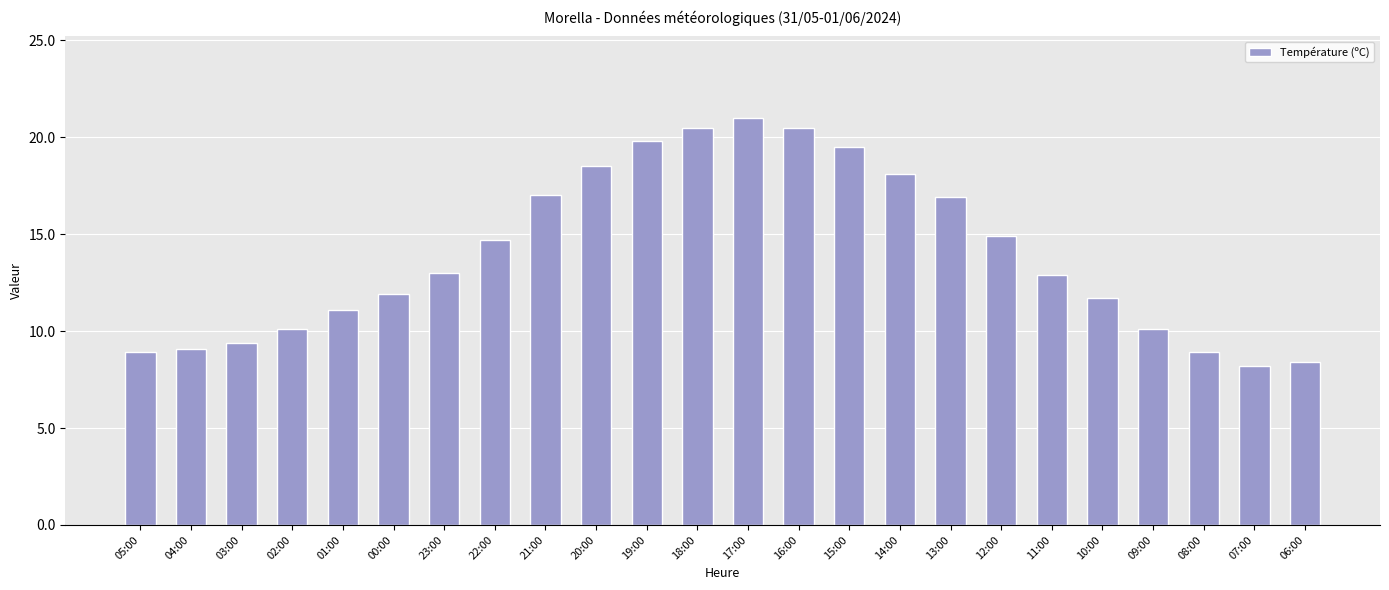

What is the label of the 12th bar from the left?

18:00